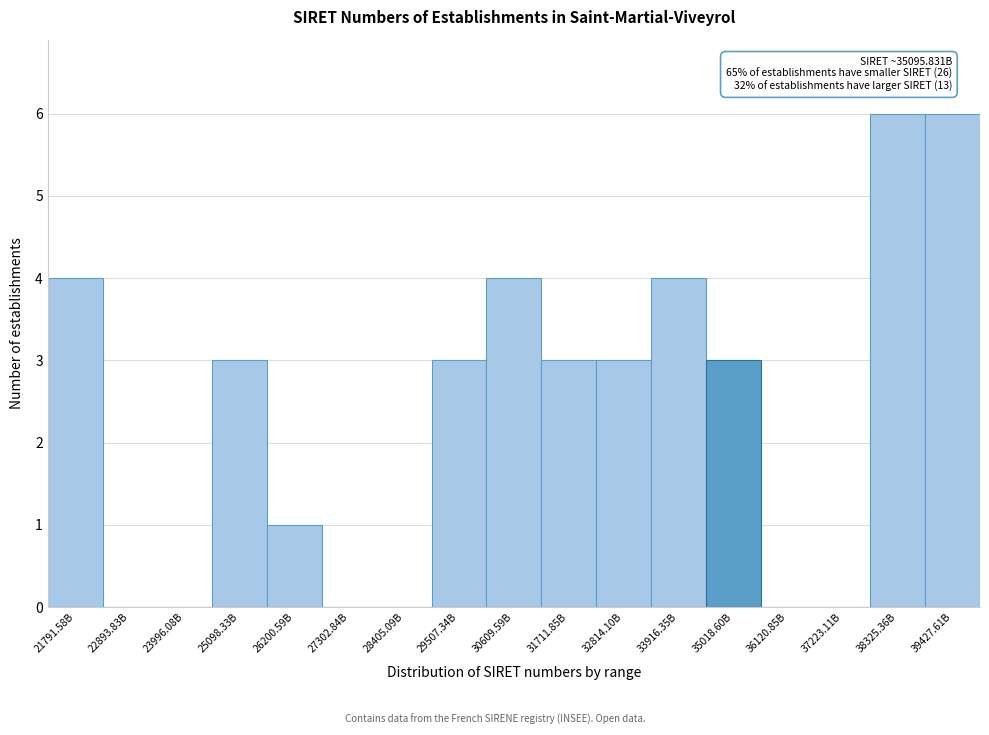

Reading left to right, what are all the values shown in this chart?

21791.58B=4	22893.83B=0	23996.08B=0	25098.33B=3	26200.59B=1	27302.84B=0	28405.09B=0	29507.34B=3	30609.59B=4	31711.85B=3	32814.10B=3	33916.35B=4	35018.60B=3	36120.85B=0	37223.11B=0	38325.36B=6	39427.61B=6